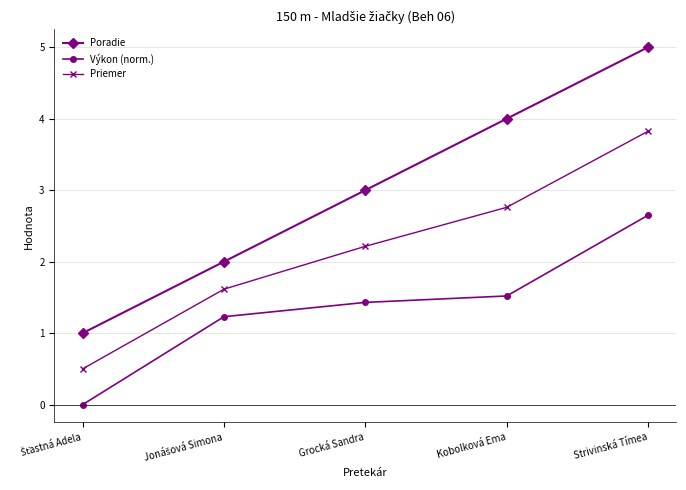

Is it true that Priemer equals 0.7 at Grocká Sandra?

False